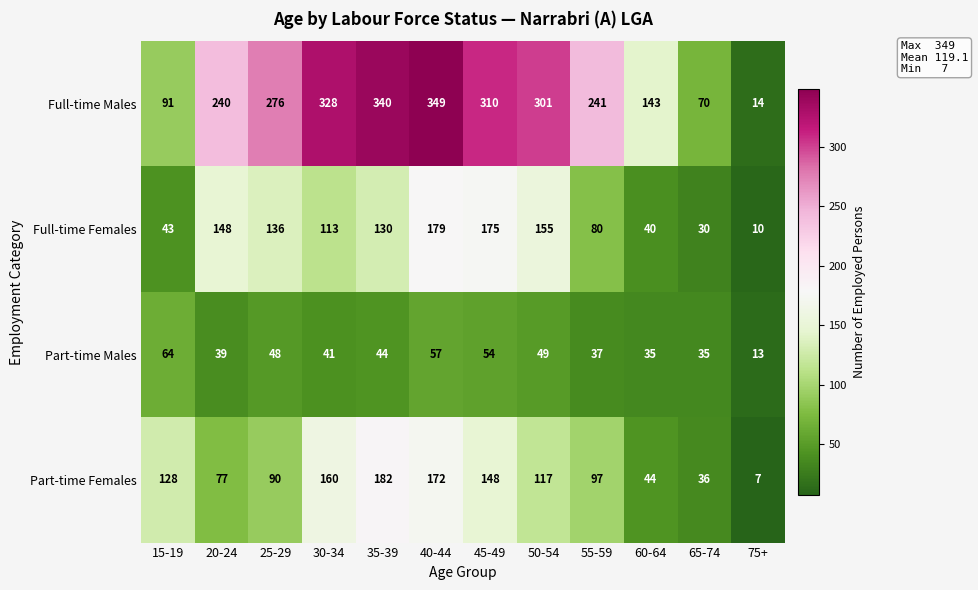

True or false: Part-time Females has a value of 51 at 20-24.

False